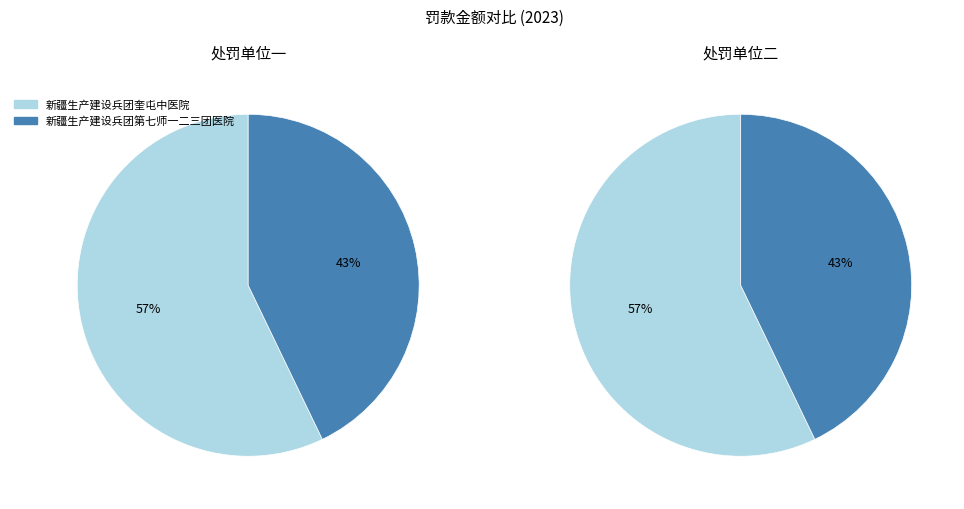

True or false: 新疆生产建设兵团第七师一二三团医院 accounts for 55% of the total.

False